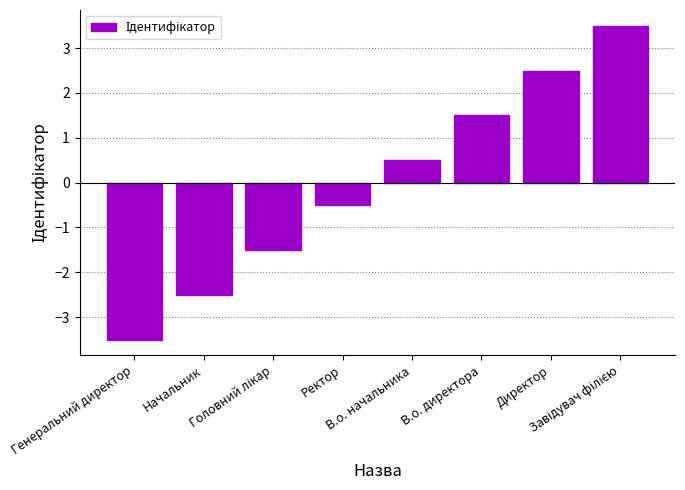

What is the difference between the second highest and second lowest values?

5.0